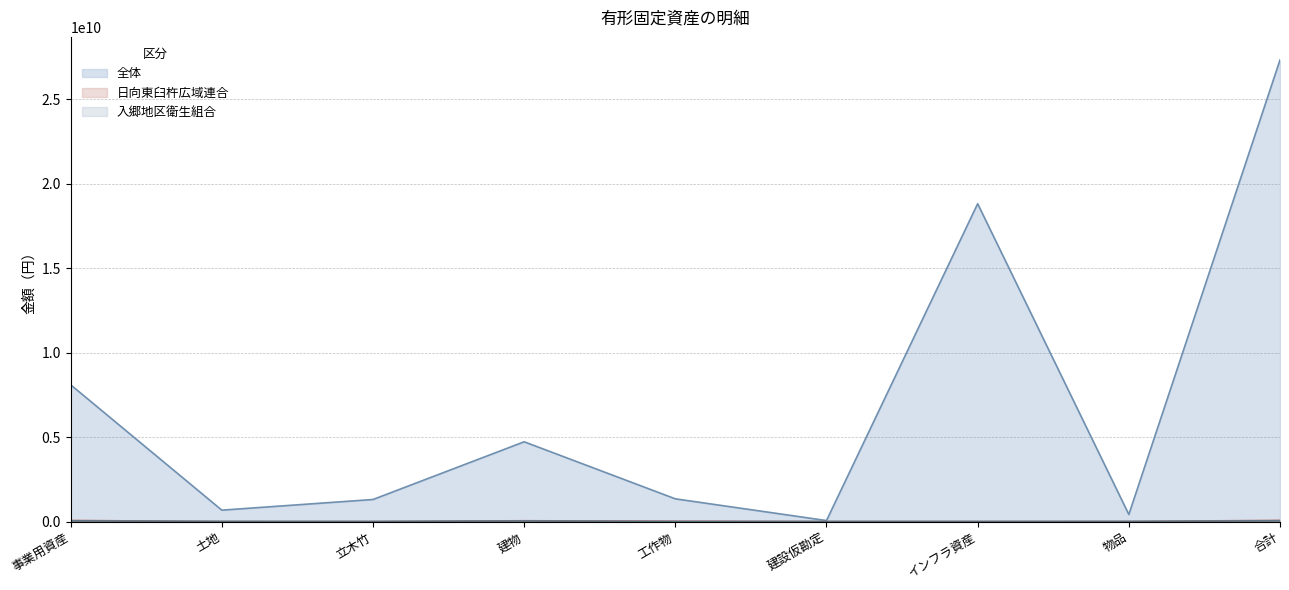

What are all the series names shown in the legend?

全体, 日向東臼杵広域連合, 入郷地区衛生組合